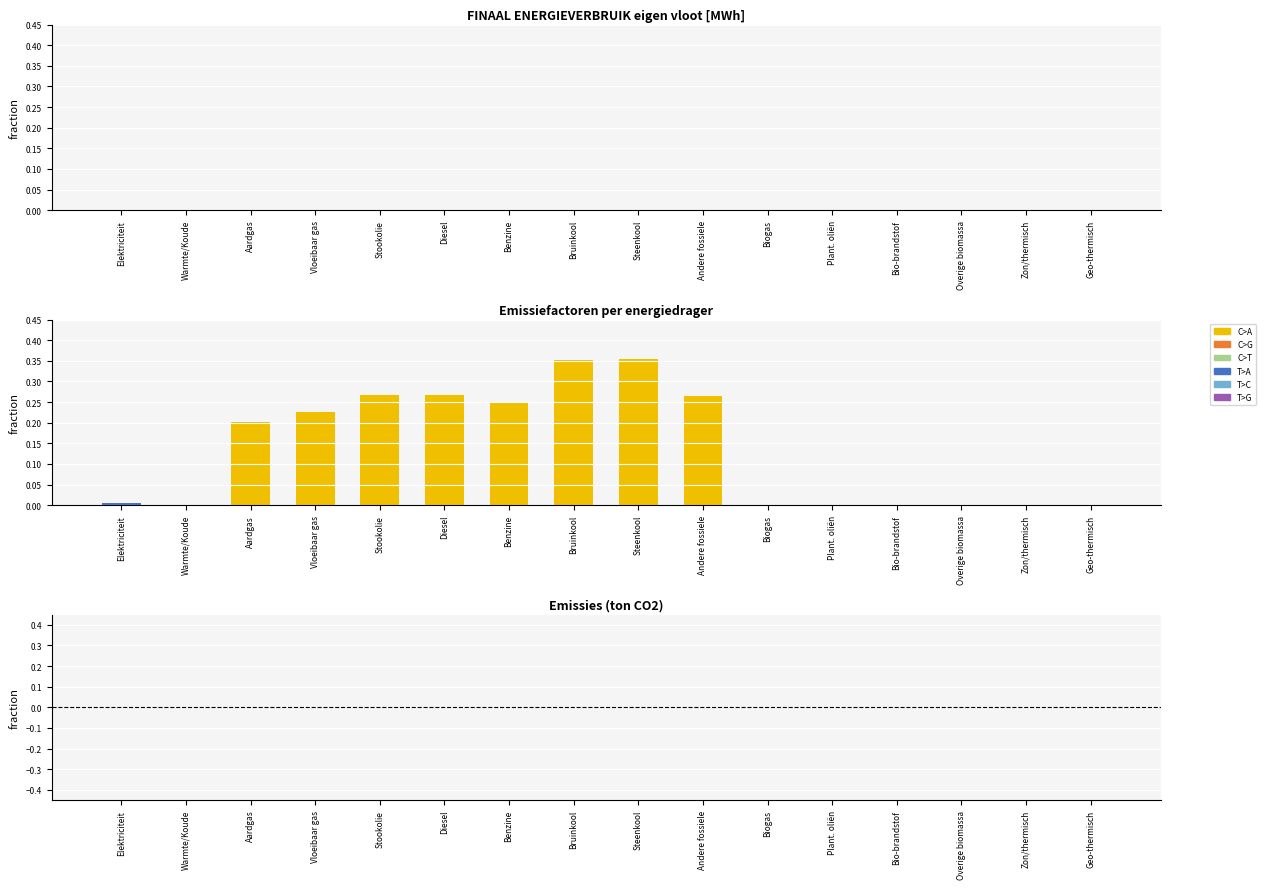

What is the sum of all values?

2.2